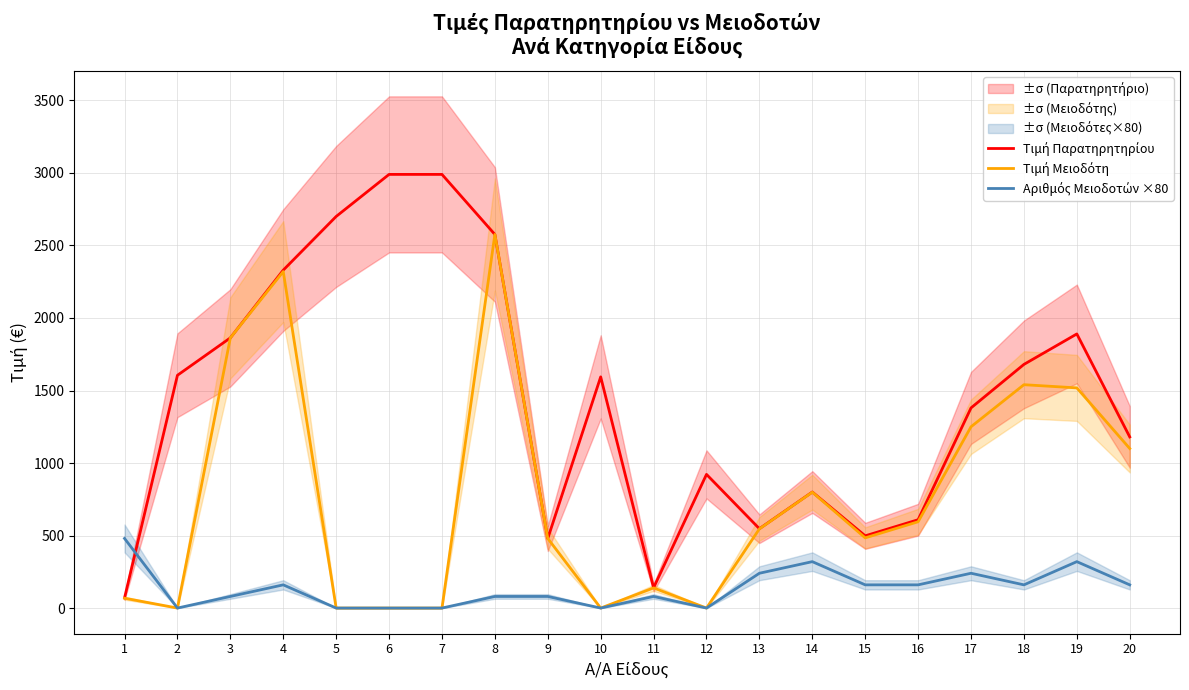

At 10, list the series in order from smallest to largest.

Τιμή Μειοδότη, Αριθμός Μειοδοτών ×80, Τιμή Παρατηρητηρίου